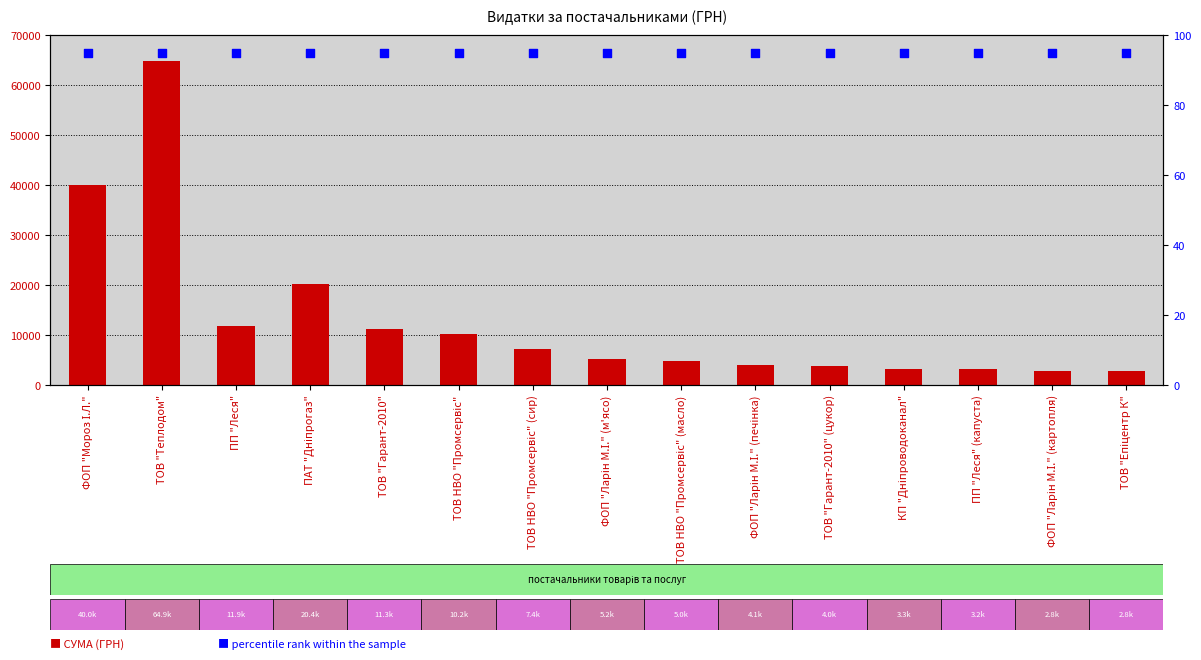

At which category is the sum across all series the highest?

ТОВ "Теплодом"